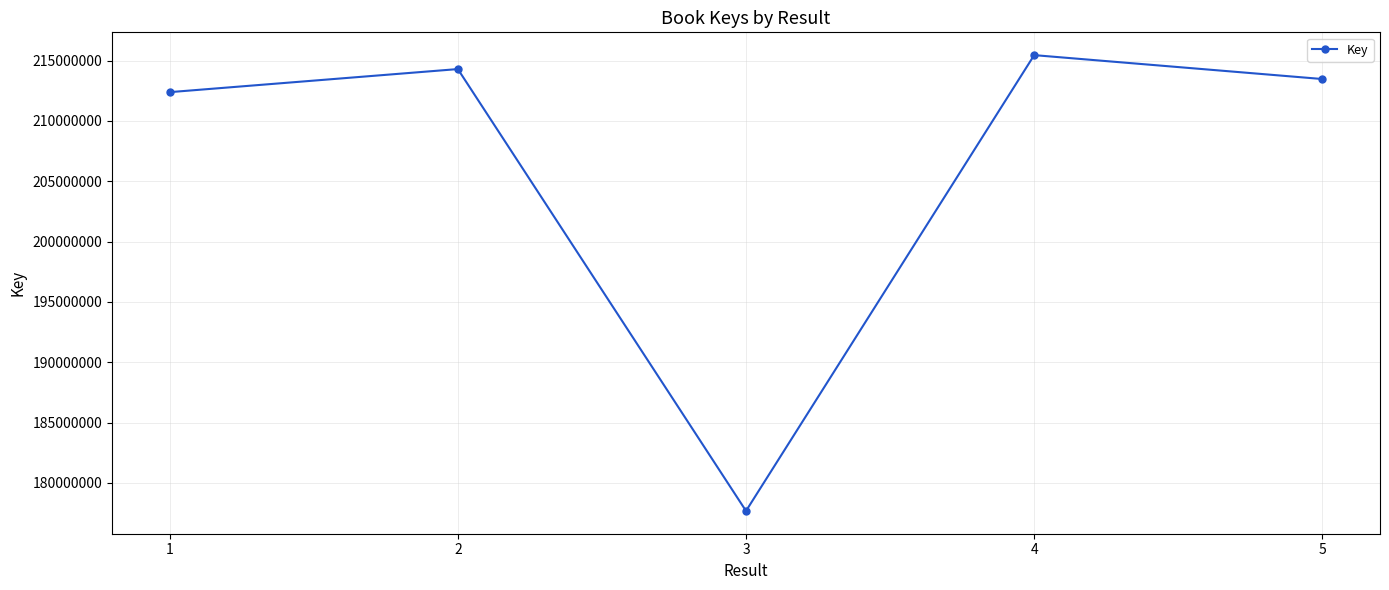

What is the sum of all values?

1033278504